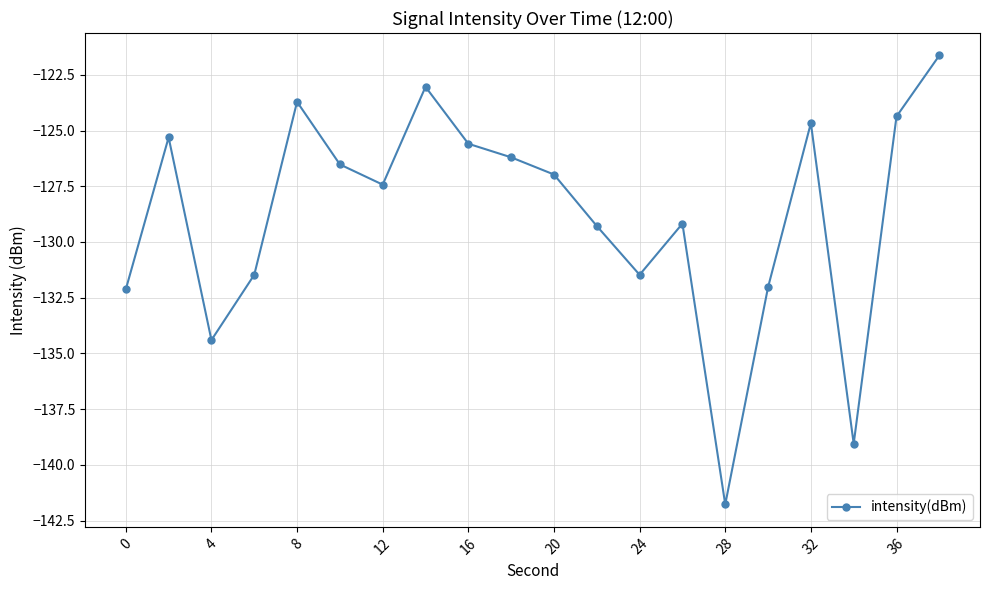

What is the difference between the maximum and minimum values?

20.1